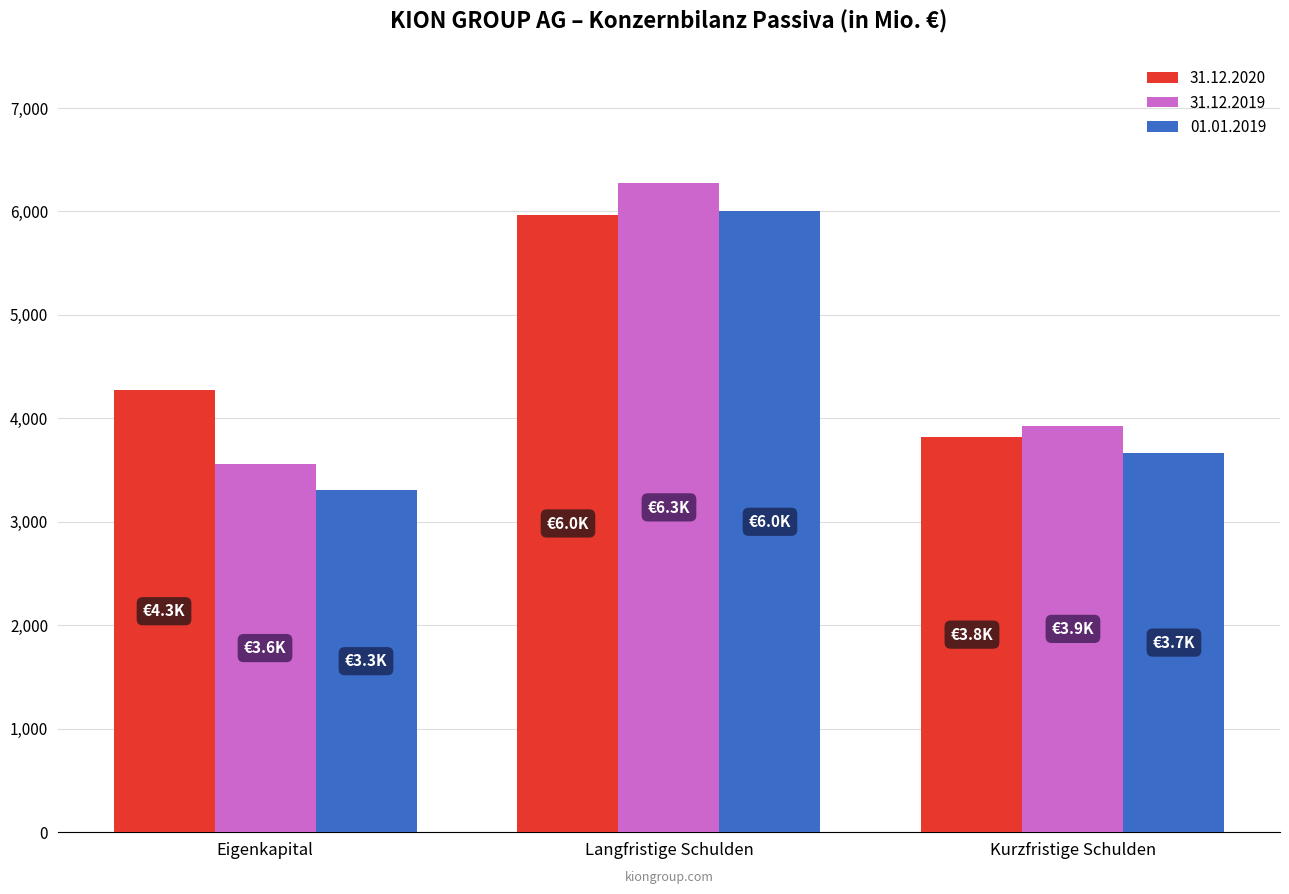

What position from the right is Eigenkapital?

3